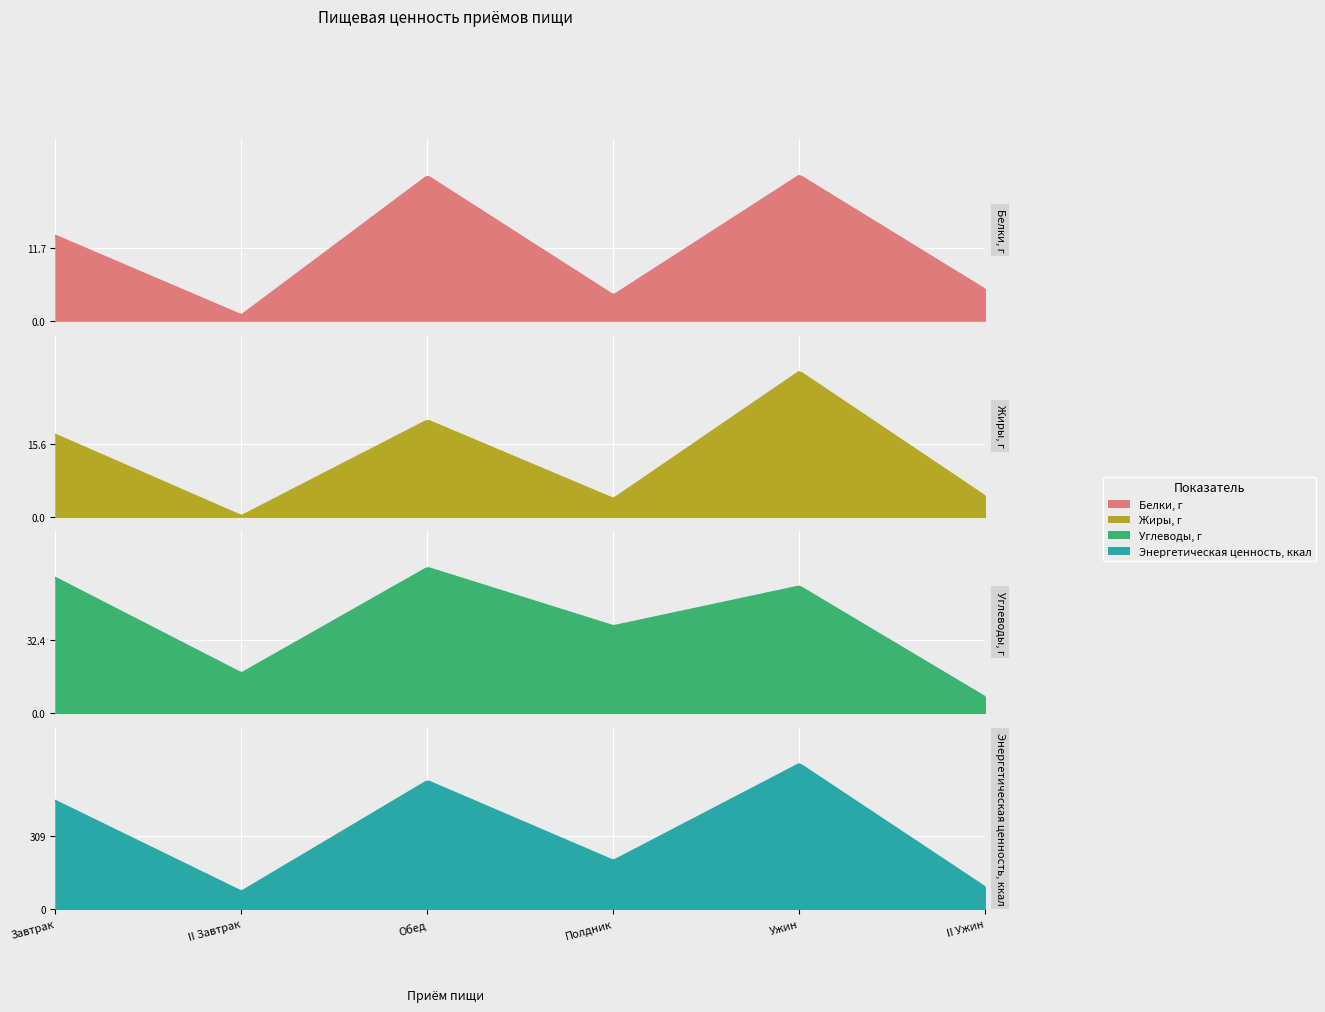

How many values in the Жиры, г series are below 17?

3